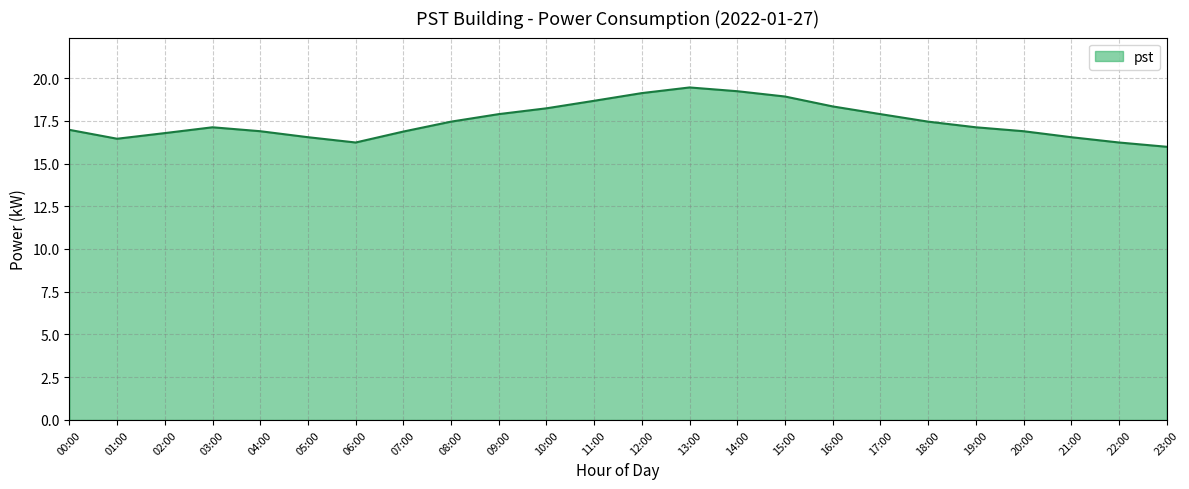

What is the difference between the maximum and minimum values?

3.5